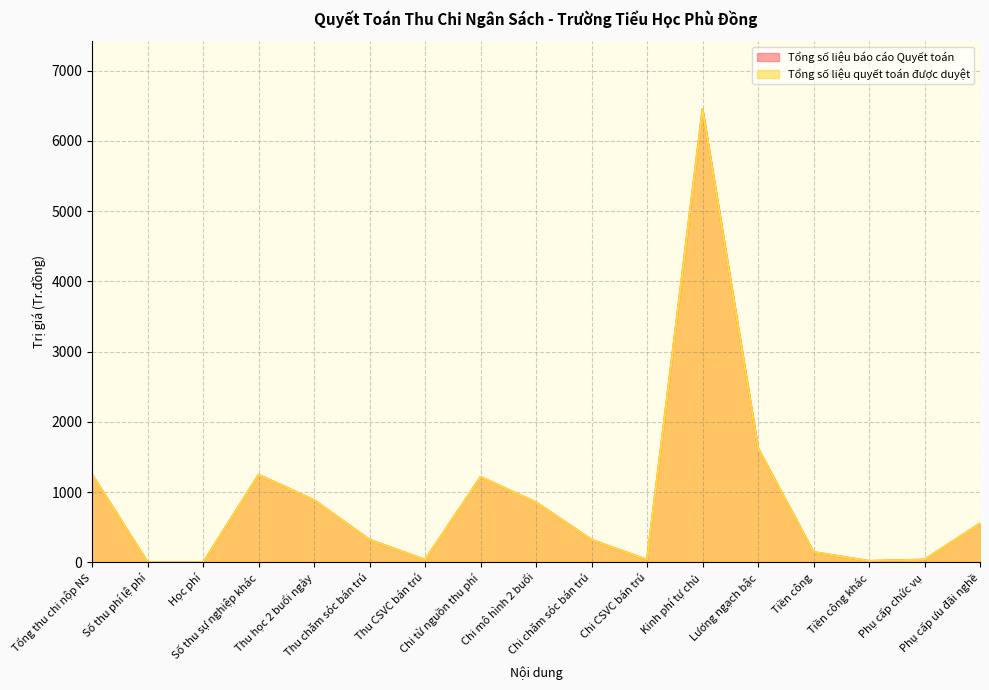

How many data points in Tổng số liệu báo cáo Quyết toán are less than 322?

7